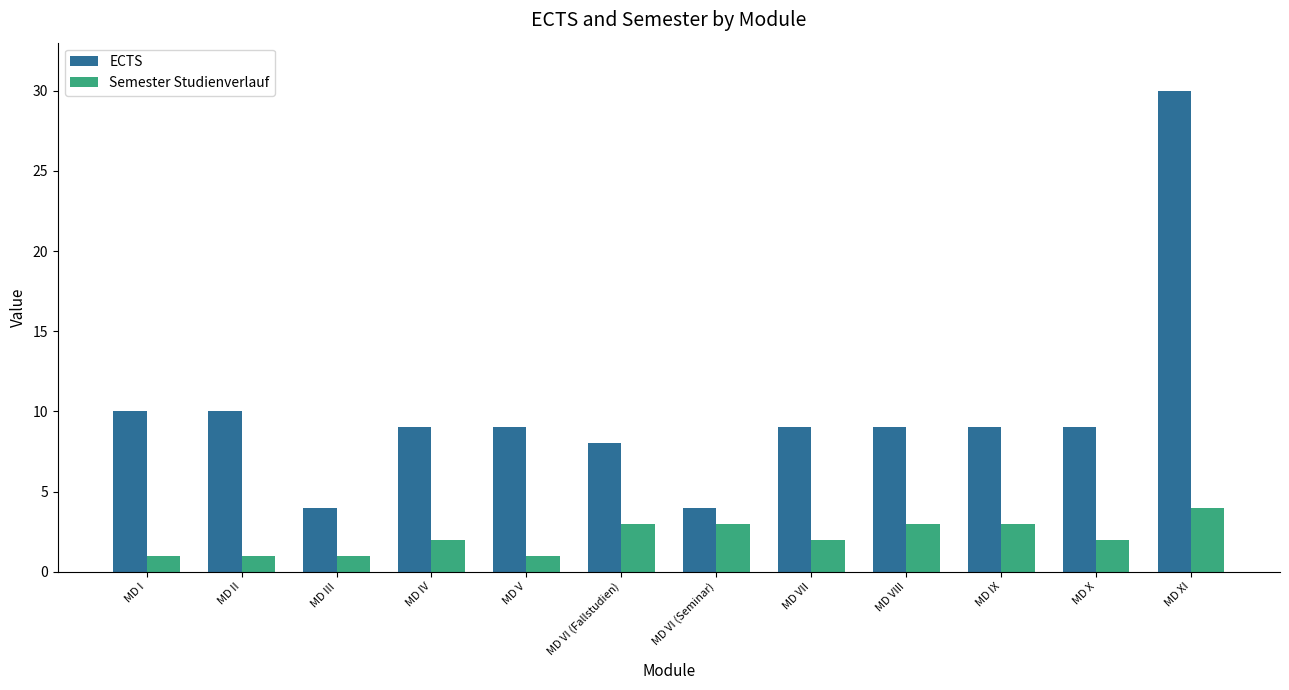

The Semester Studienverlauf series shows 3 at MD VI (Seminar). True or false?

True